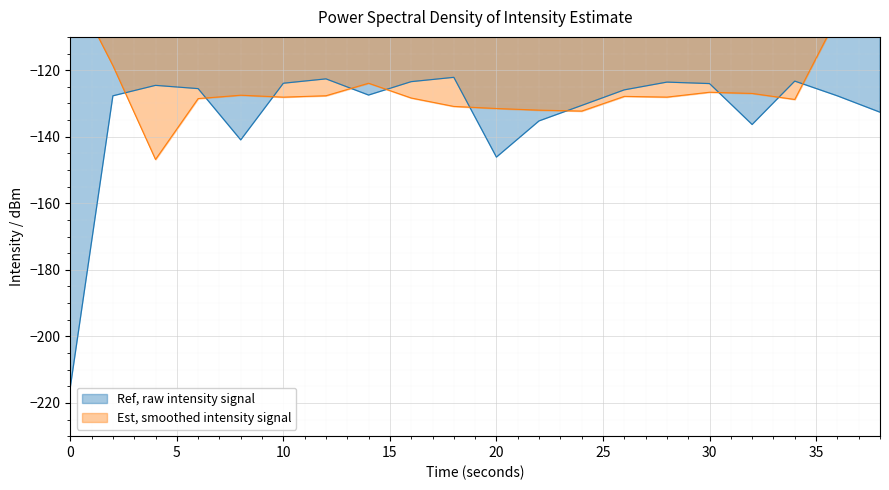

What is the maximum value for Ref, raw intensity signal?

-122.2